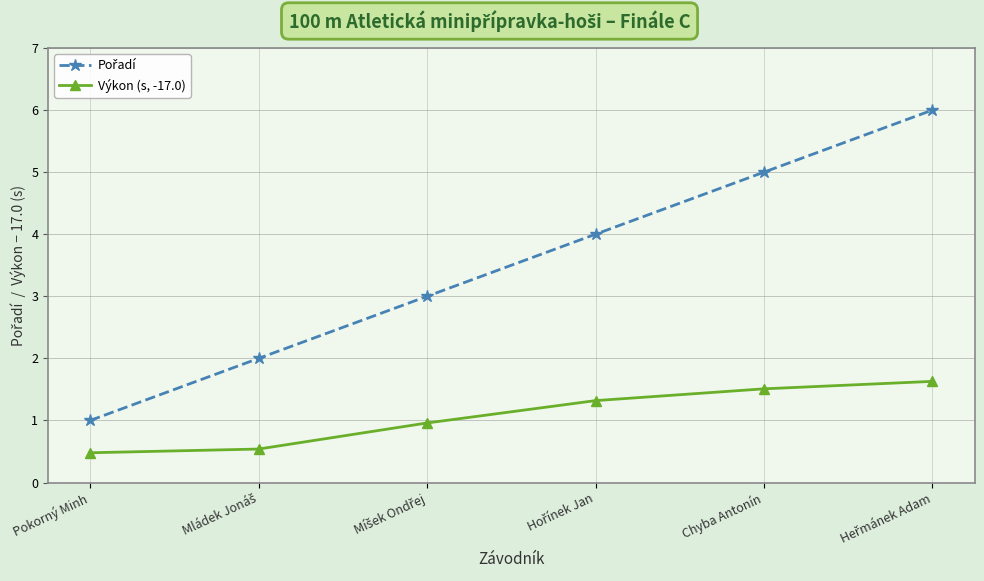

What is the label of the 2nd point from the right?

Chyba Antonín